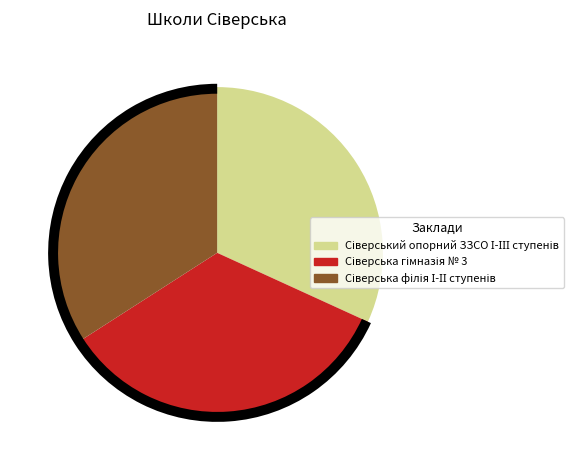

Does any single category account for the majority?

No